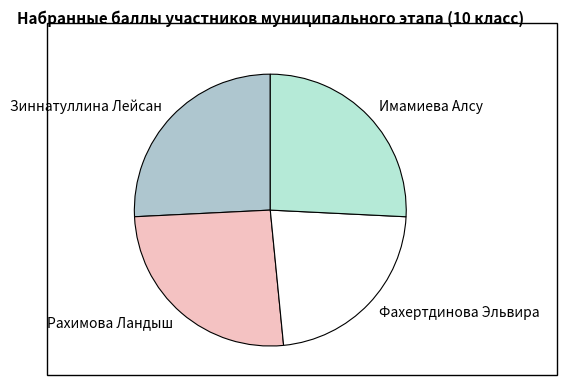

Is the sum of Зиннатуллина Лейсан and Фахертдинова Эльвира greater than half?

No